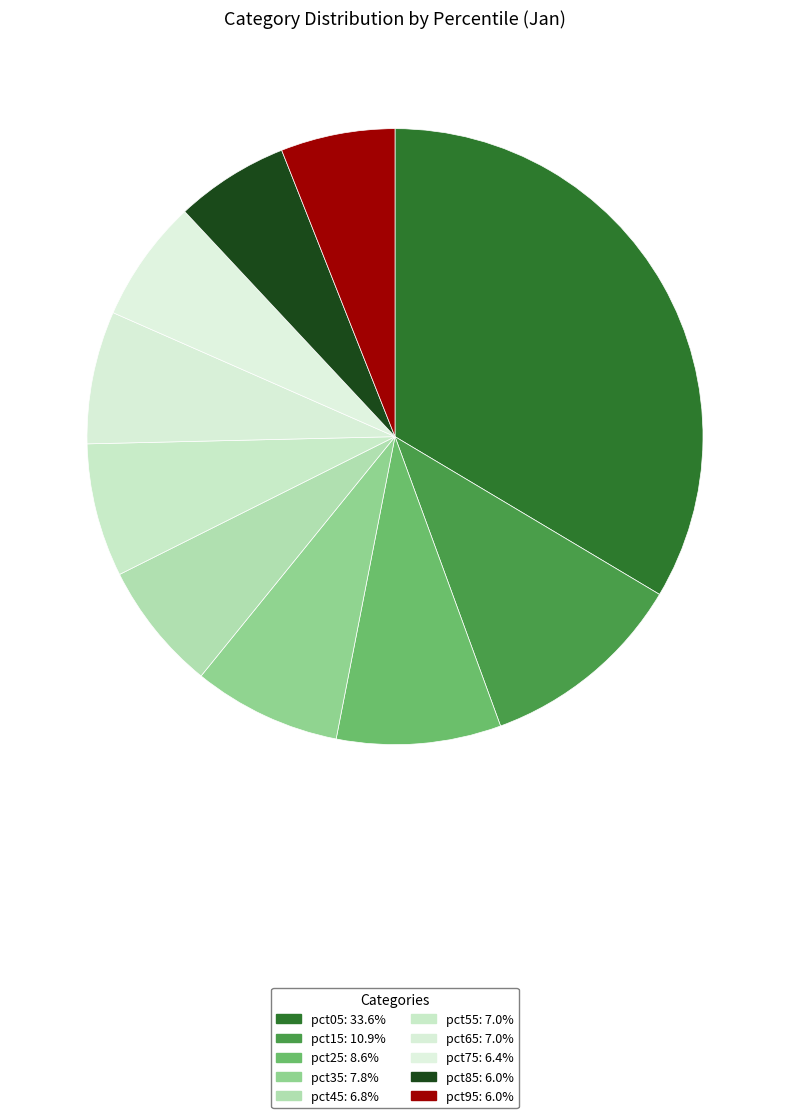

Is it true that pct85 is 6% of the pie?

True